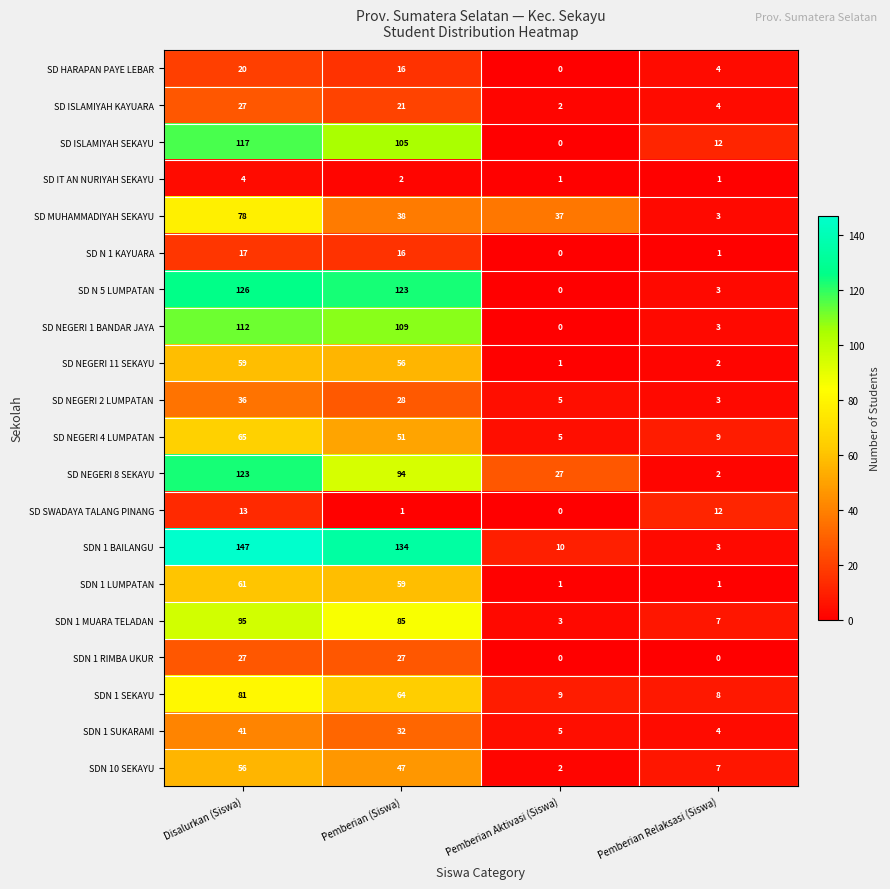

What is the difference between the SD IT AN NURIYAH SEKAYU values at Pemberian Aktivasi (Siswa) and Disalurkan (Siswa)?

3